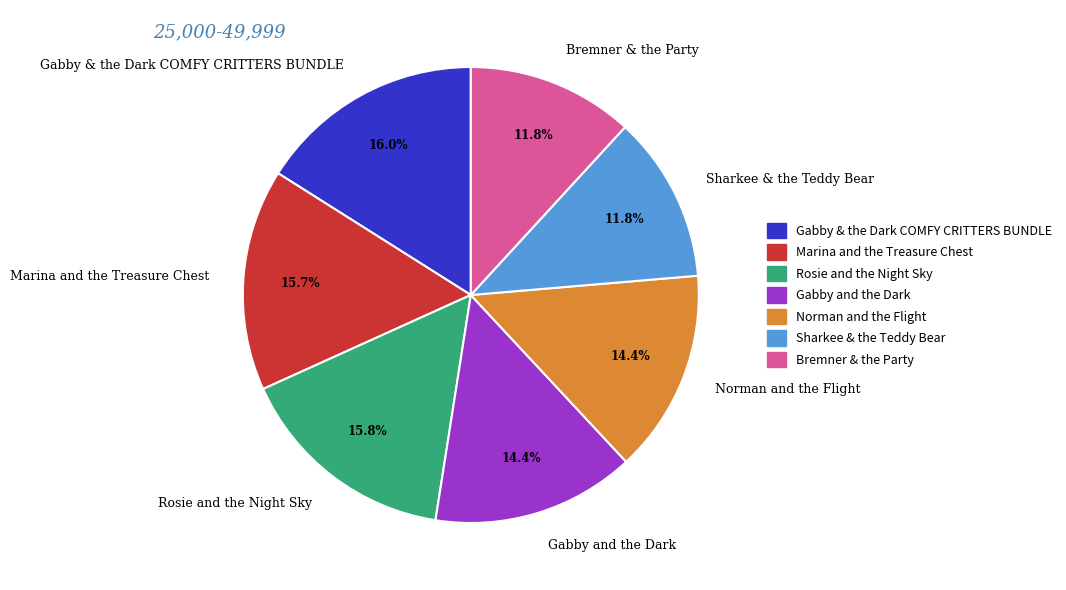

What portion of the pie excludes Marina and the Treasure Chest?

84.3%